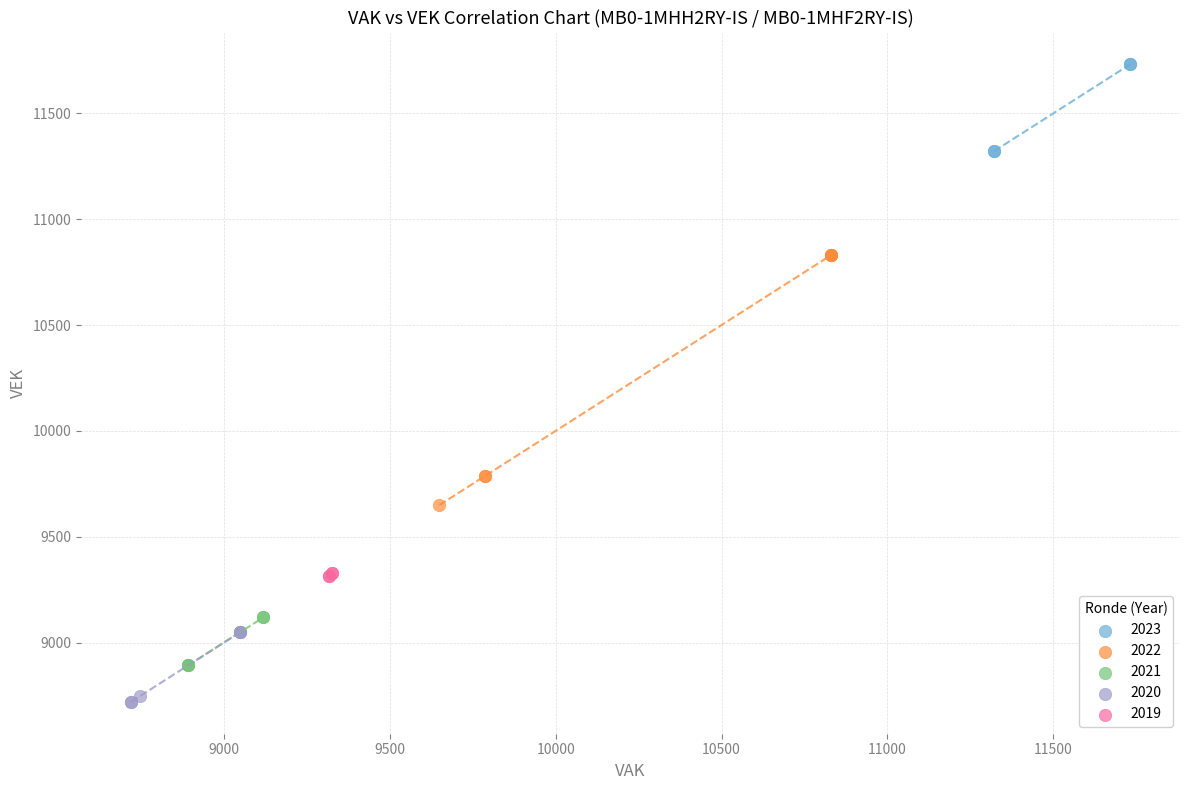

Which series contains the lowest Y value?

2020